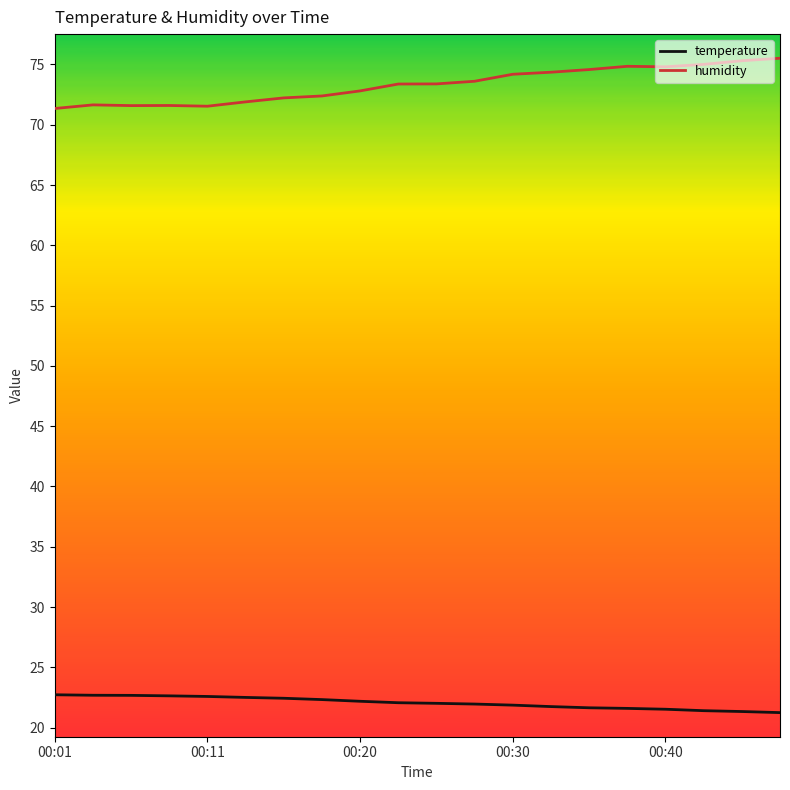

Which series has the largest total across all categories?

humidity